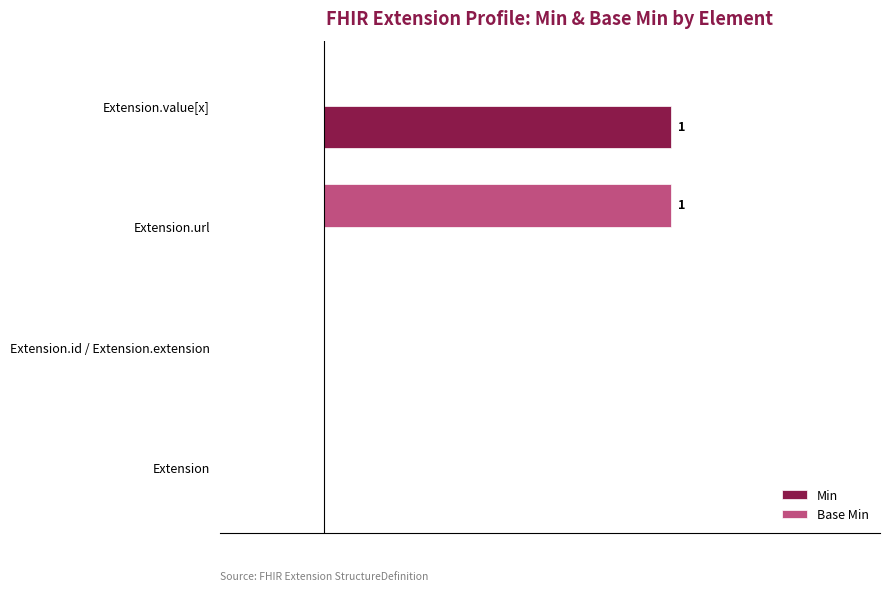

Rank the series by their maximum value, from highest to lowest.

Min, Base Min